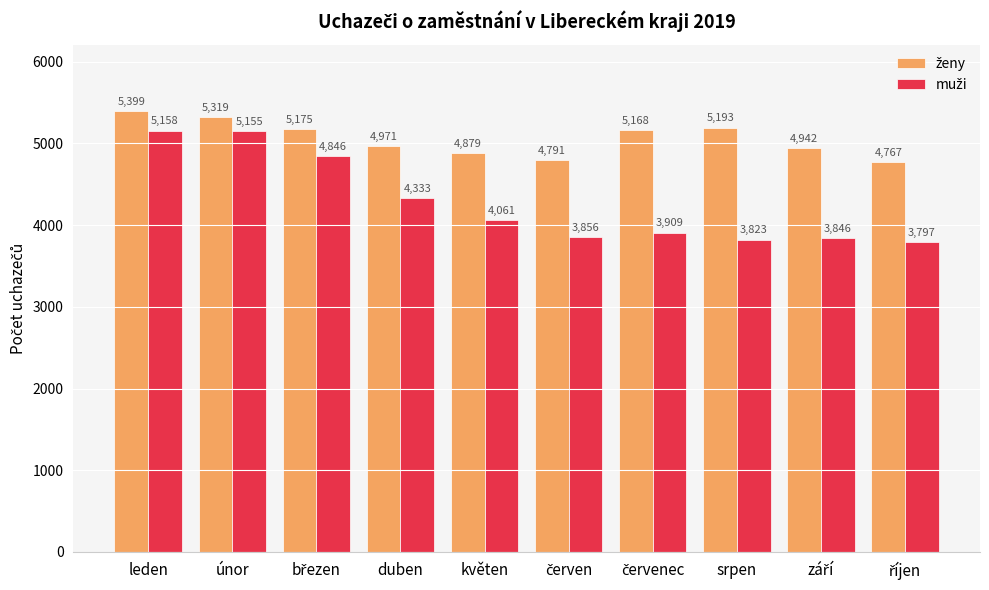

What is the difference between the highest and lowest values at srpen?

1370